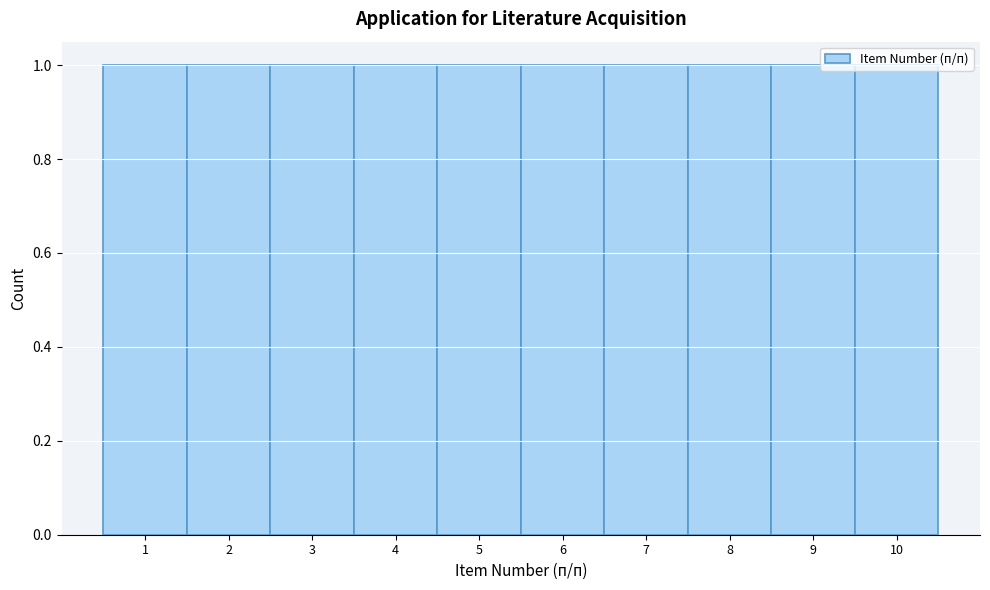

How tall is the bar that spans 7.5 to 8.5 on the x-axis? The values are not printed on the chart, so give them approximately, as read against the axis.

1